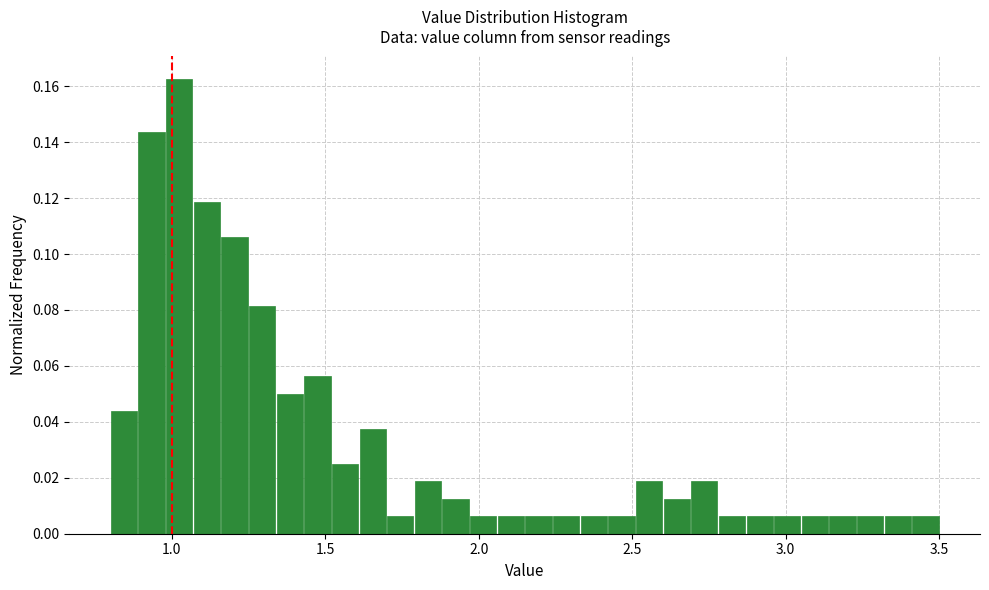

Around what value on the x-axis is the tallest bar? Give the approximate position of its centre, as read against the axis.

1.05